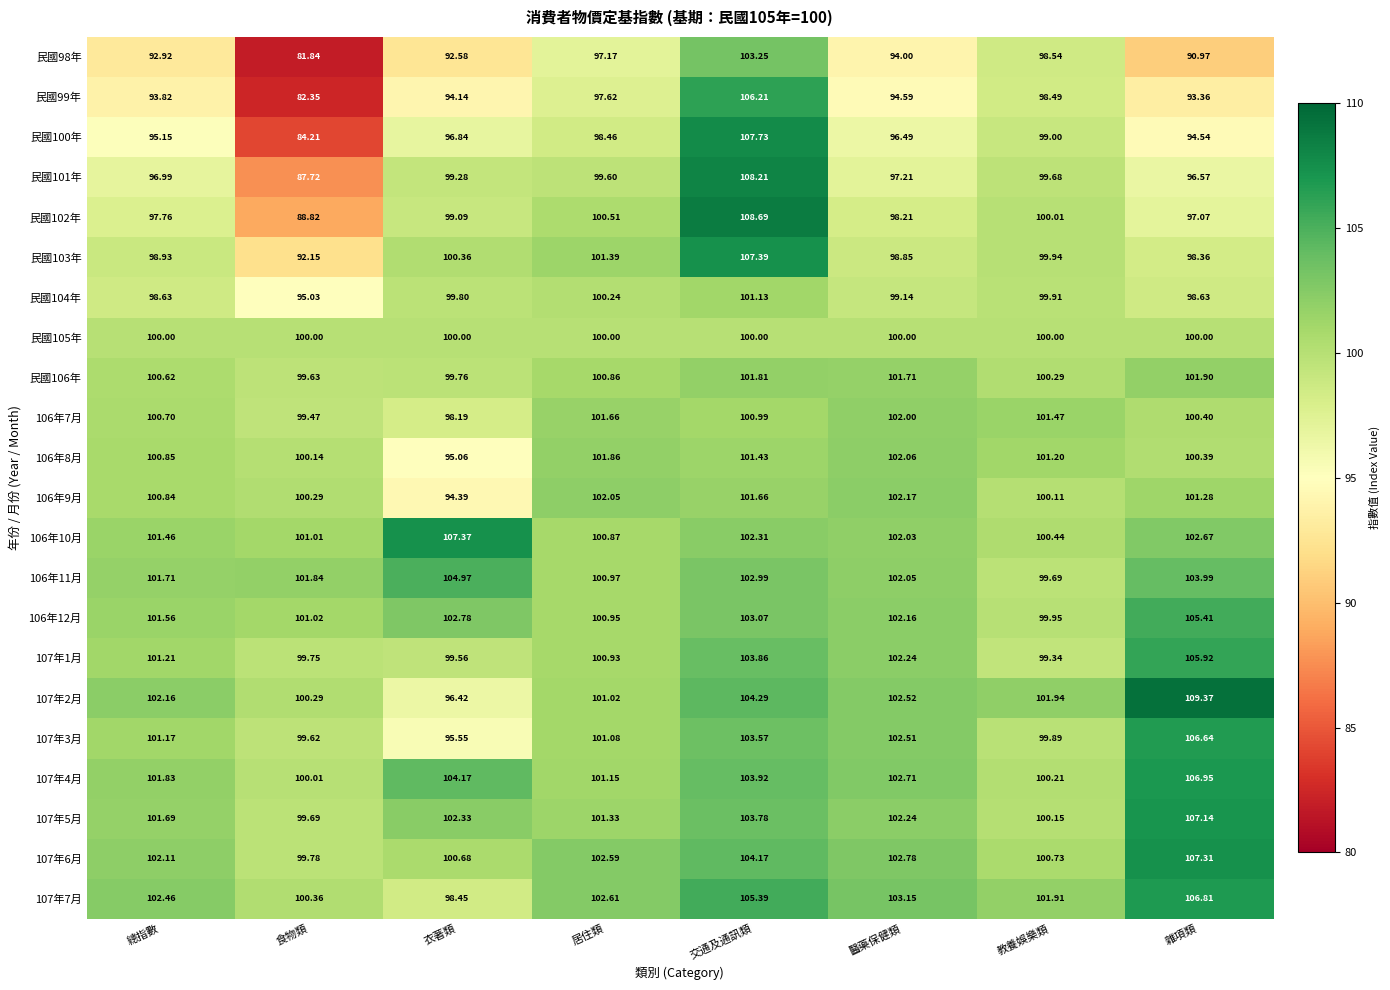

Rank the categories by 107年1月 value from highest to lowest.

雜項類, 交通及通訊類, 醫藥保健類, 總指數, 居住類, 食物類, 衣著類, 教養娛樂類